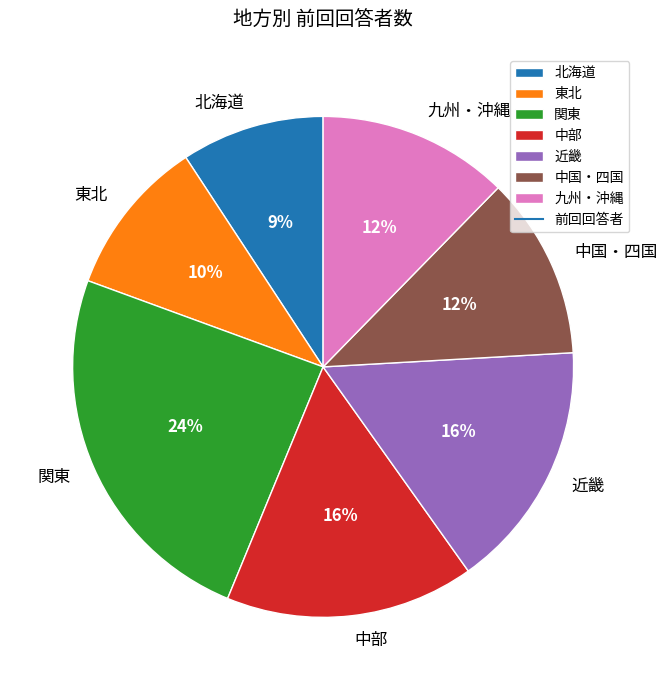

Does 近畿 account for over 50% of the chart?

No